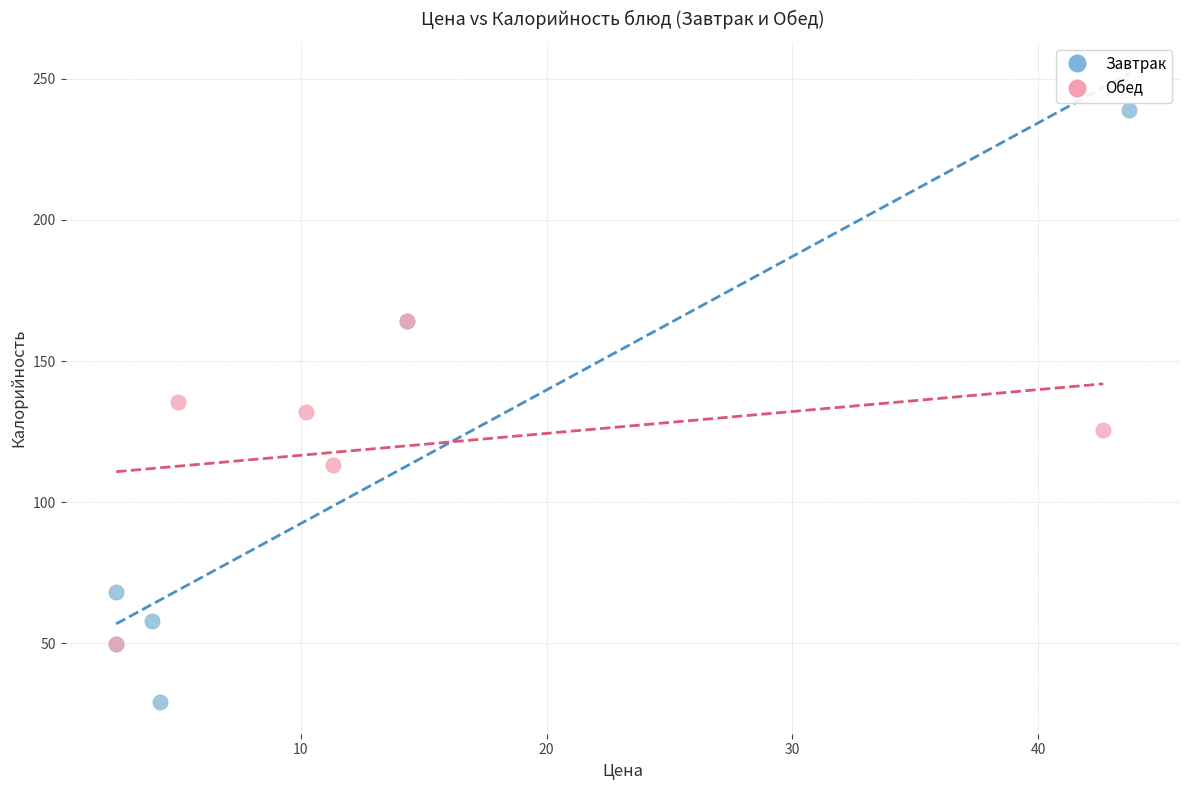

Which series reaches the maximum Y coordinate?

Завтрак